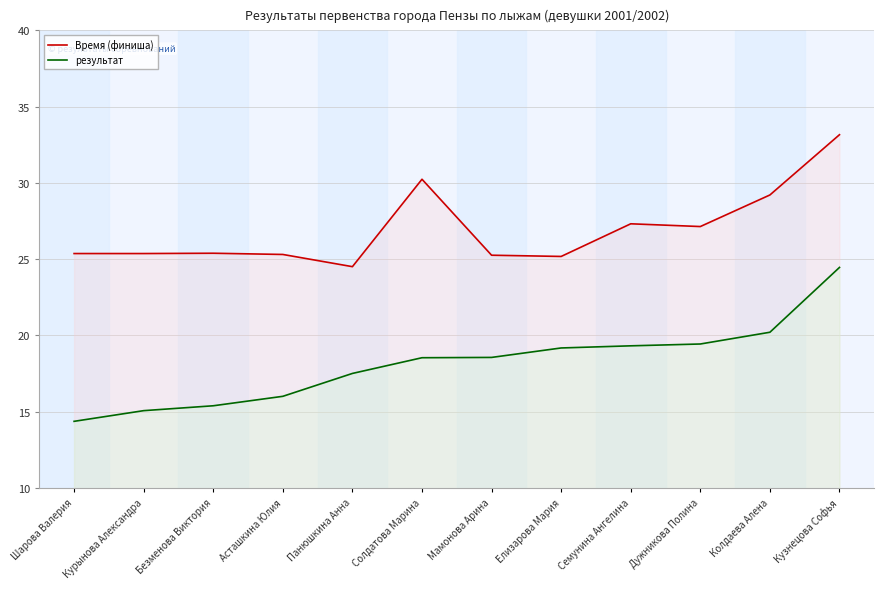

What is the label of the 3rd point from the left?

Безменова Виктория